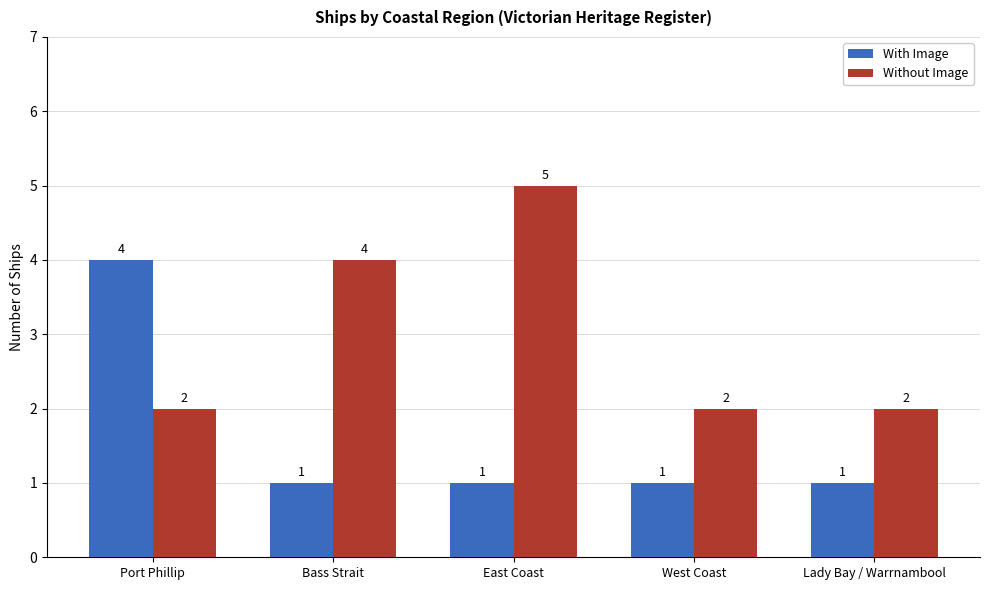

How many Without Image values are between 2 and 4?

4